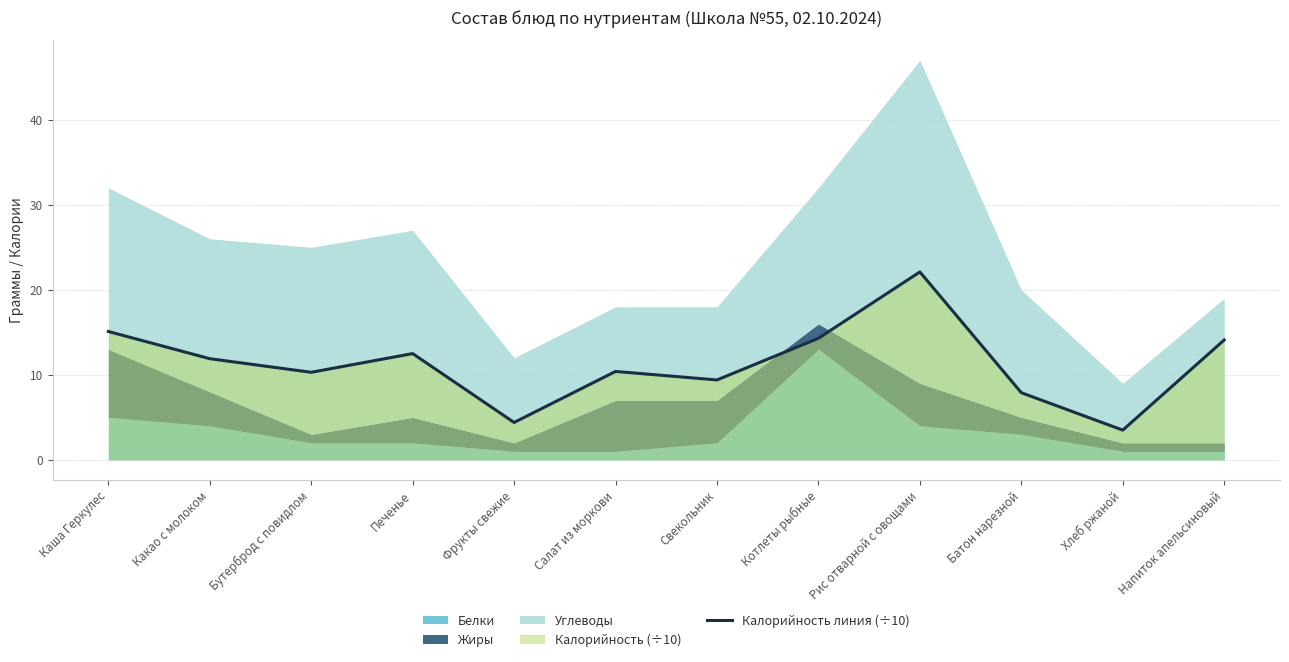

Is it true that the value at Хлеб ржаной is 4.7?

False